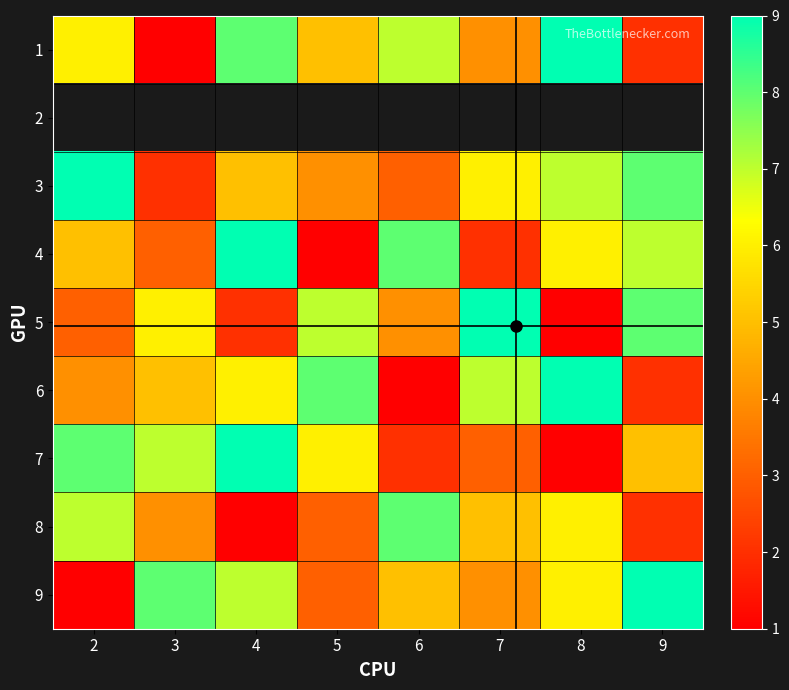

Which label corresponds to the smallest value in the chart?

3